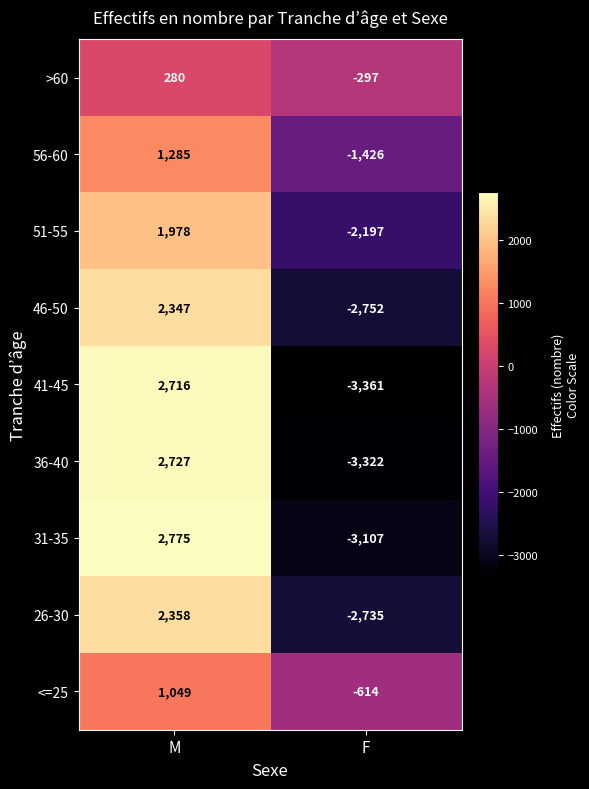

Which series has the widest spread of values?

41-45